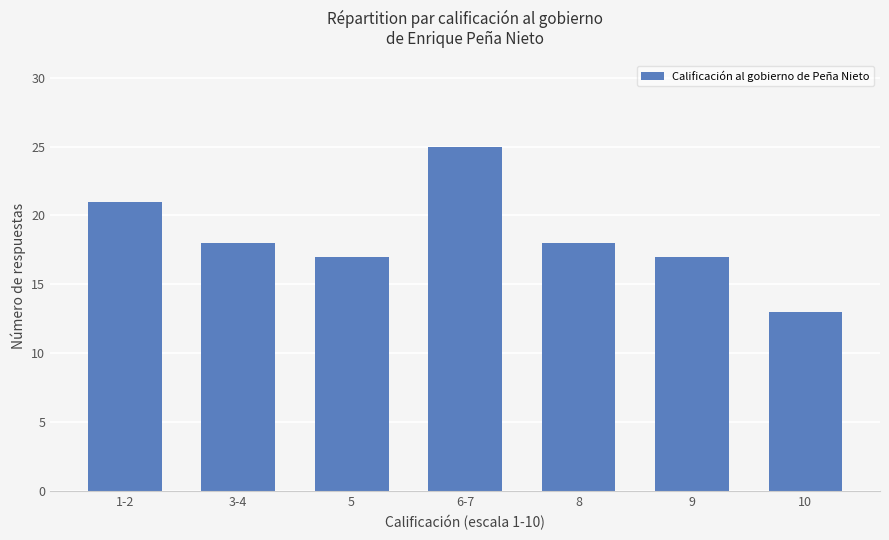

How many bars are there in total?

7